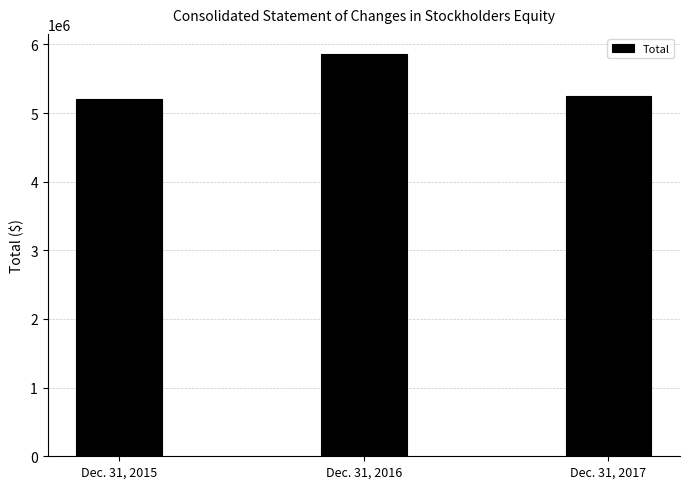

What is the value of the 2nd bar from the left?

5859711